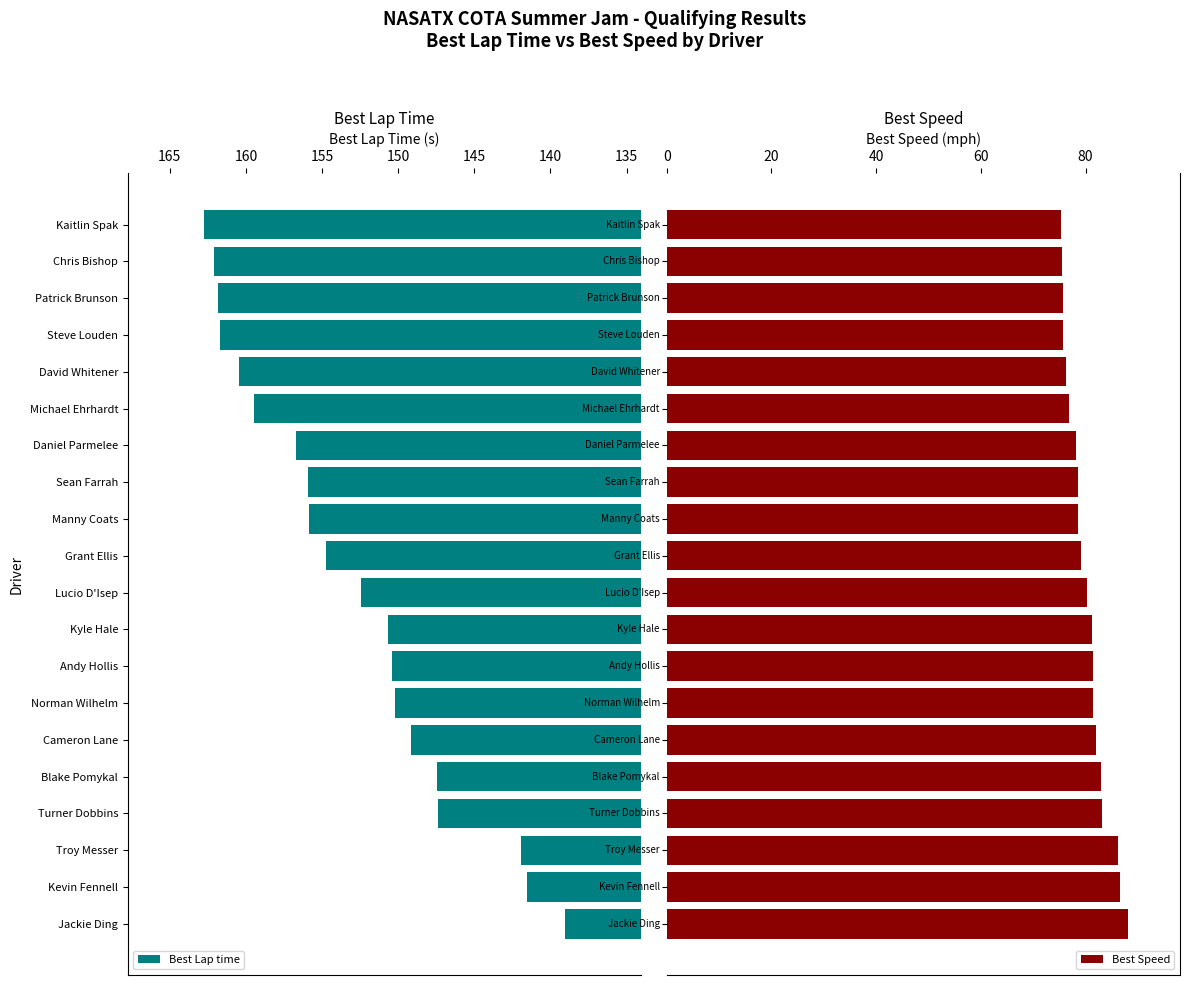

At how many categories does at least one series exceed 80?

20